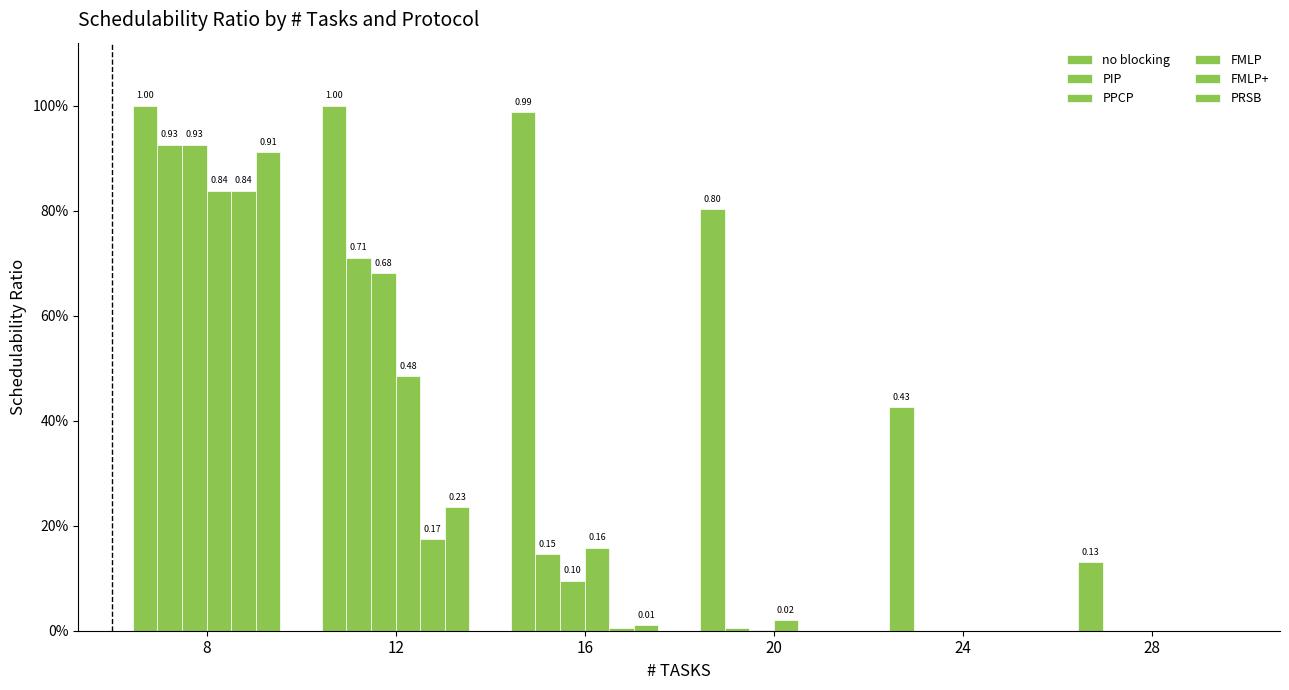

What is the average value of the PPCP series?

0.3